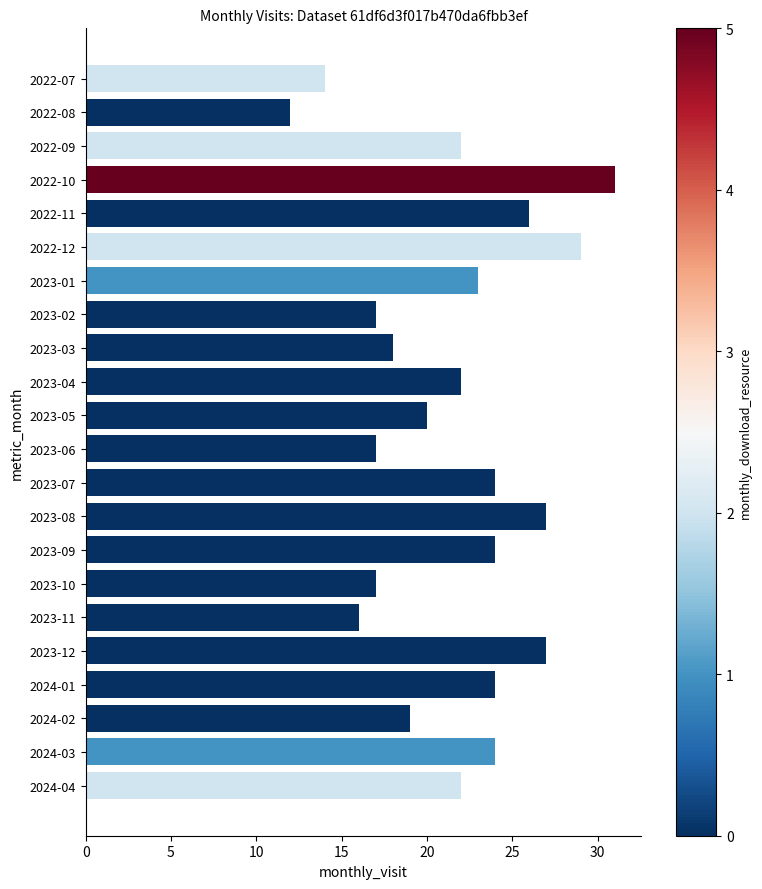

Reading top to bottom, extract all data points from this chart.

14	12	22	31	26	29	23	17	18	22	20	17	24	27	24	17	16	27	24	19	24	22